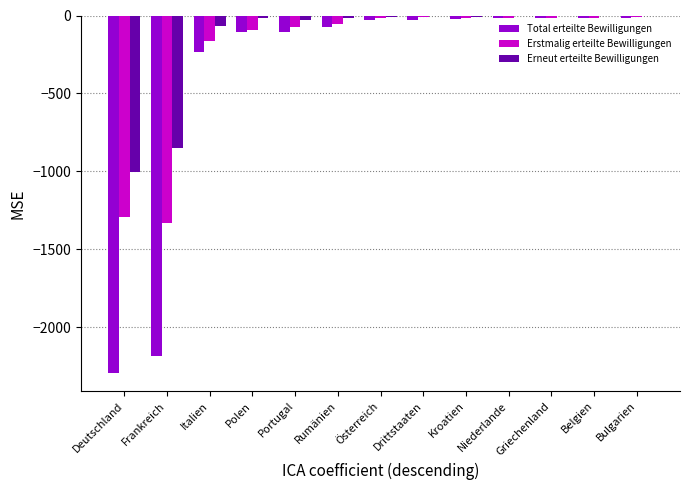

At which label does Erneut erteilte Bewilligungen first exceed -11?

Drittstaaten